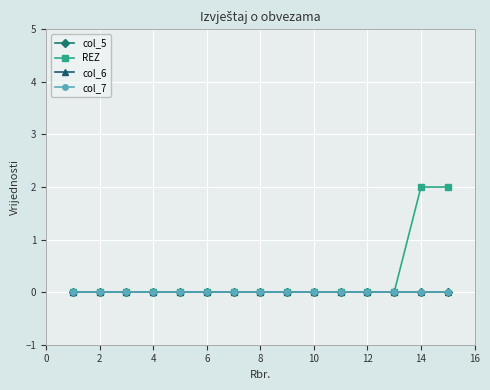

Does the chart have visible grid lines?

Yes